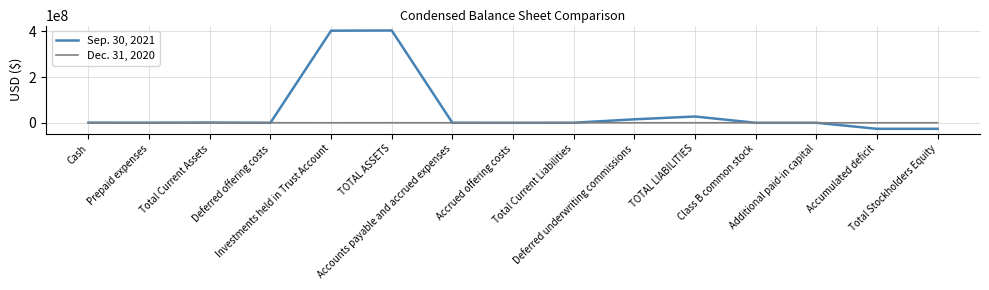

What is the average value of the Dec. 31, 2020 series?

54766